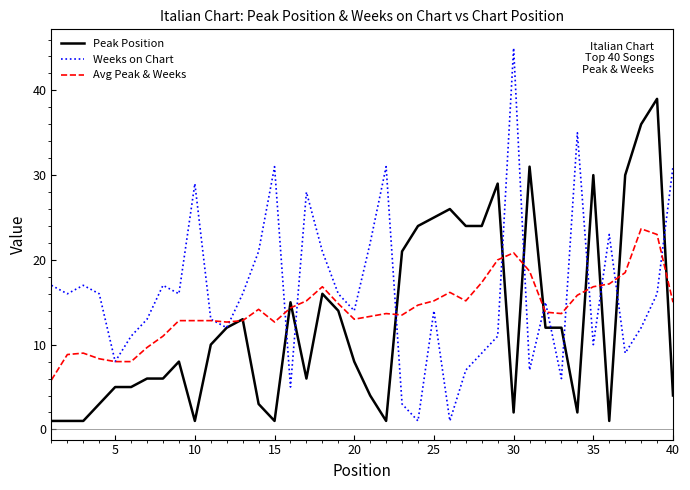

What is the minimum value for Peak Position?

1.0